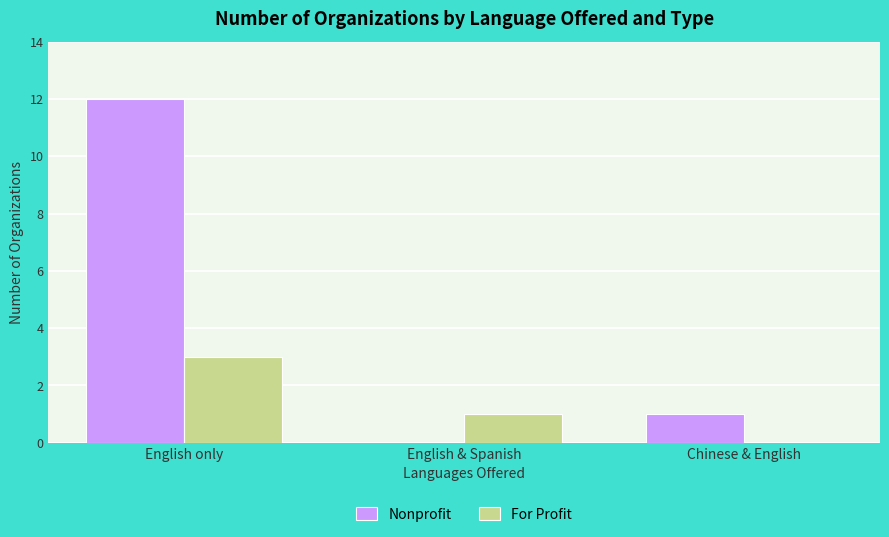

At which category does the chart reach its peak across all series?

English only